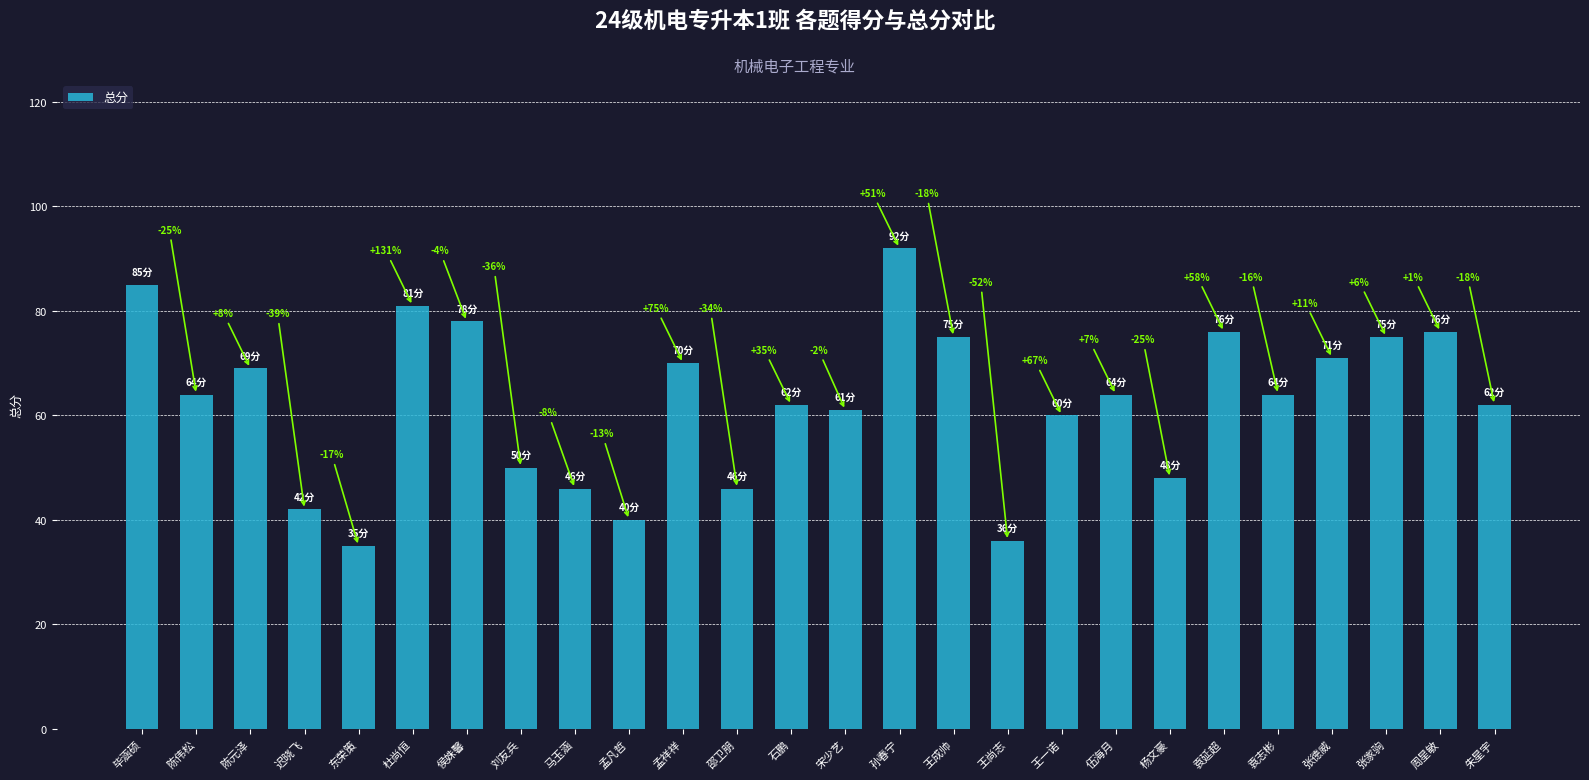

What is the sum of all values?

1628